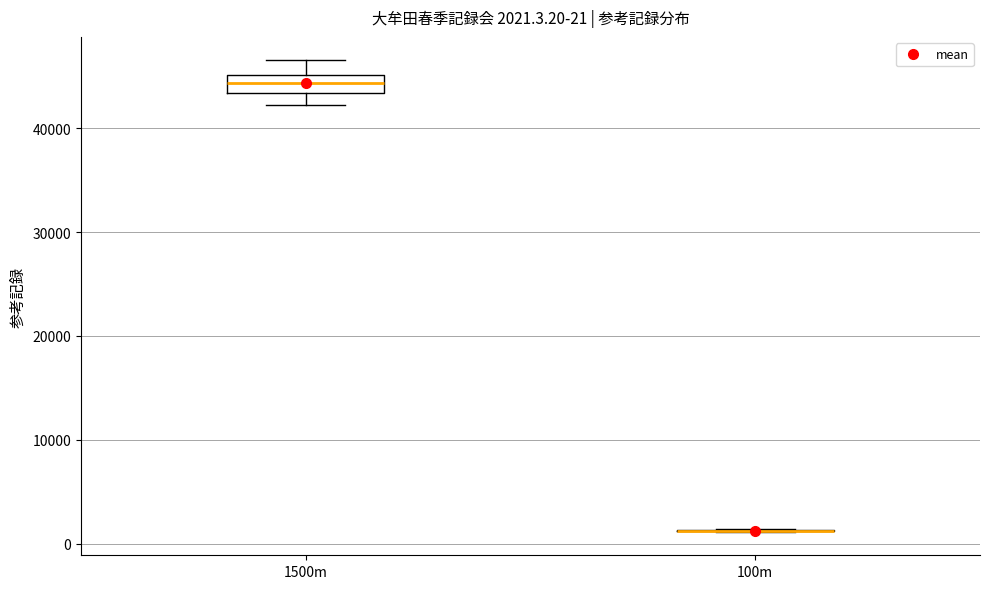

Which box is the tallest, from its lower edge to its upper edge?

1500m